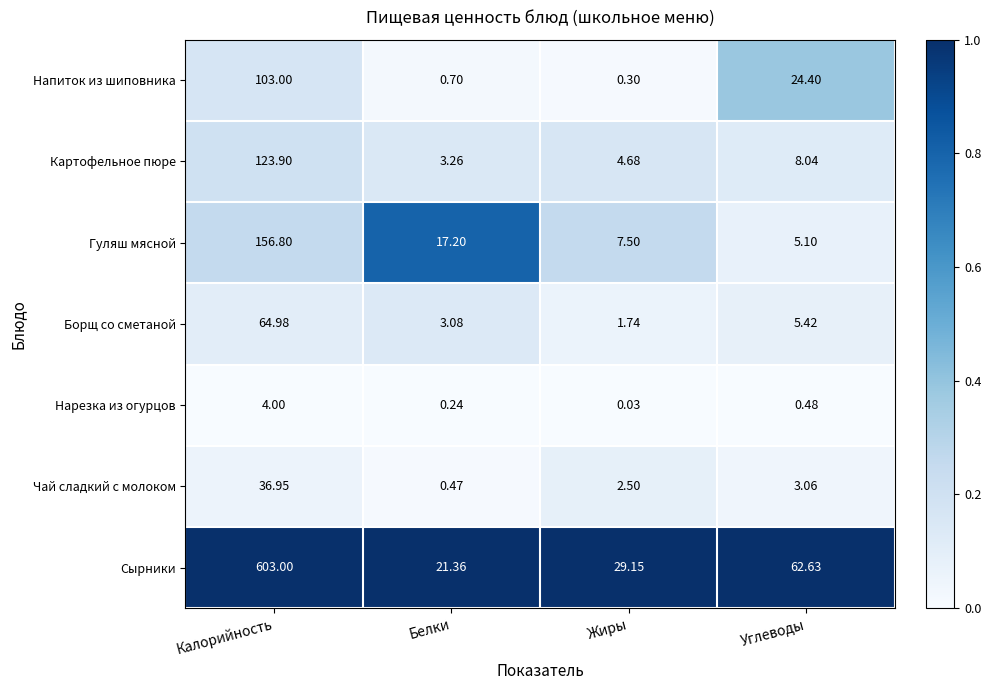

Where does the Картофельное пюре series first go above 8?

Калорийность